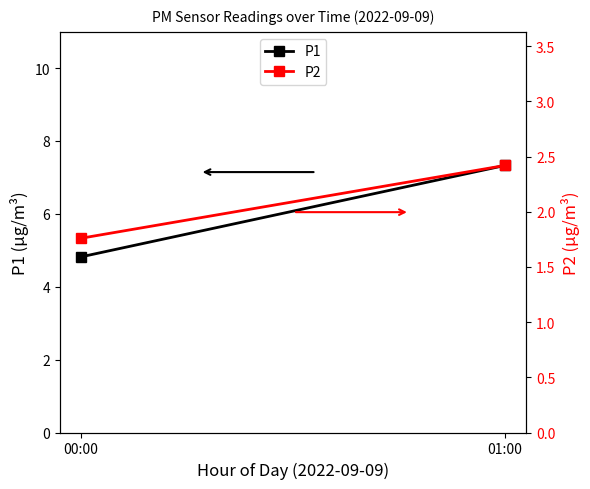

Reading left to right, list all the values displayed in this chart.

P1: 4.8	7.3
P2: 1.8	2.4